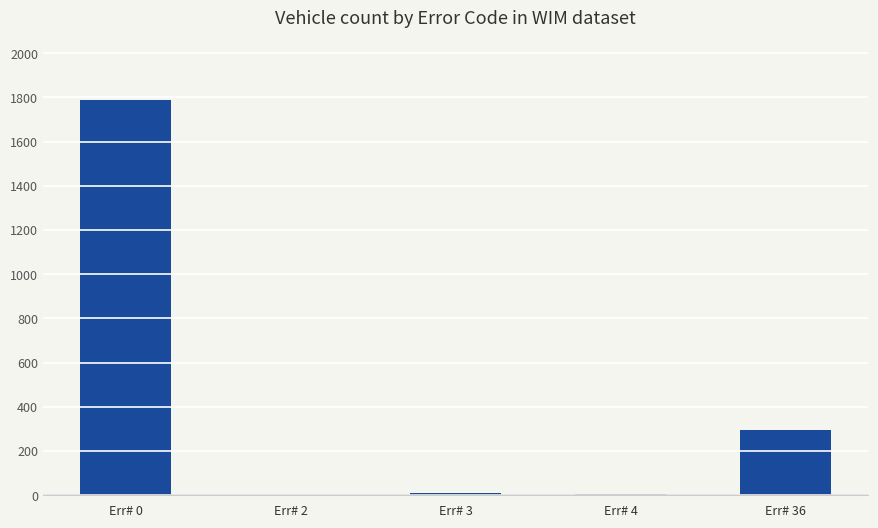

Where is the data nearest to the value 896?

Err# 36